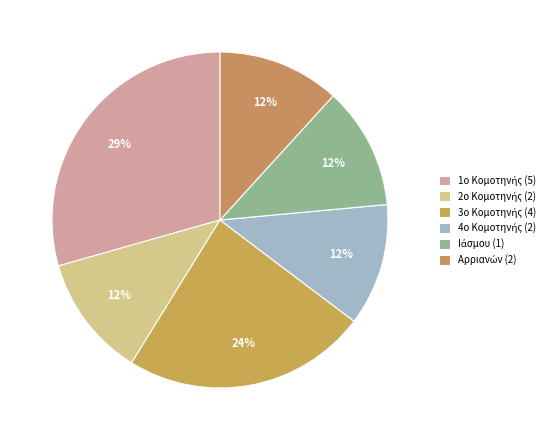

What percentage is the 2ο Κομοτηνής (2) slice, to the nearest percent?

12%